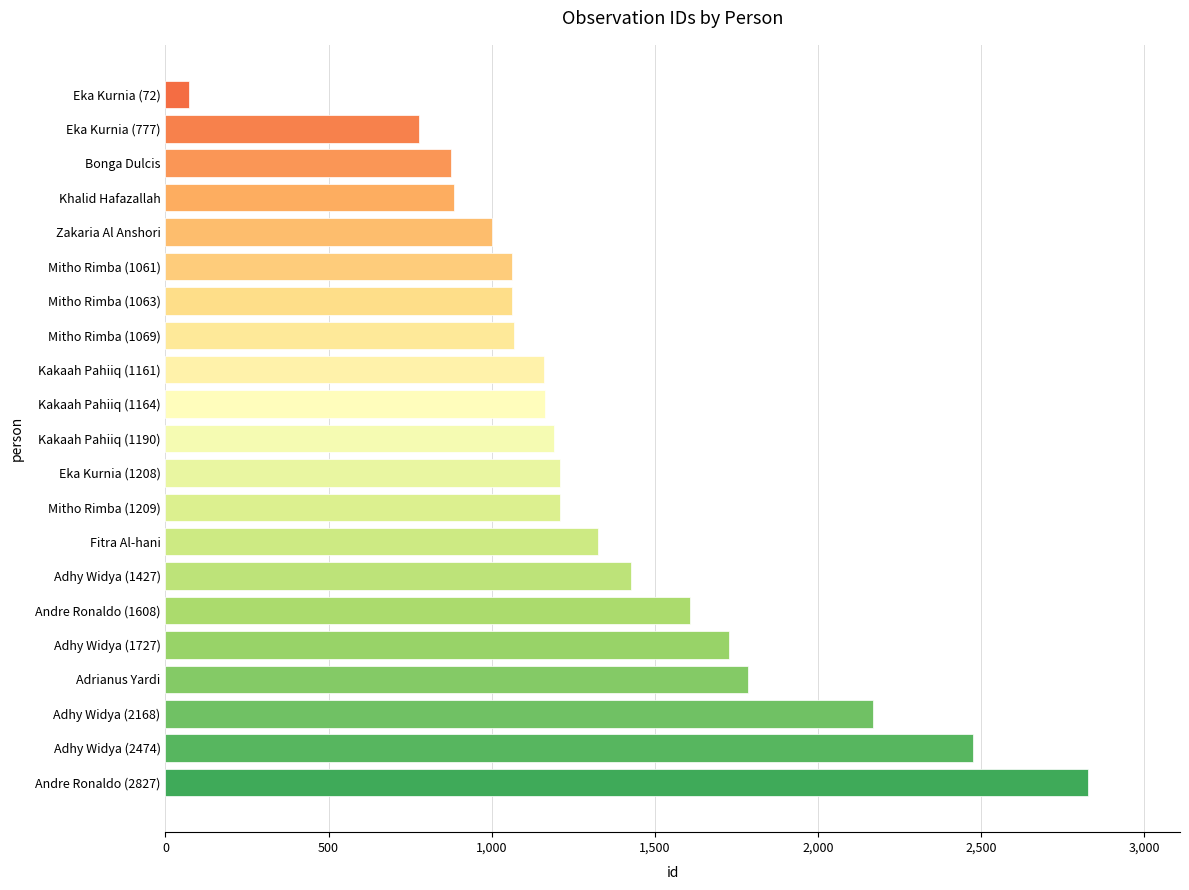

Does the chart contain stacked bars?

No